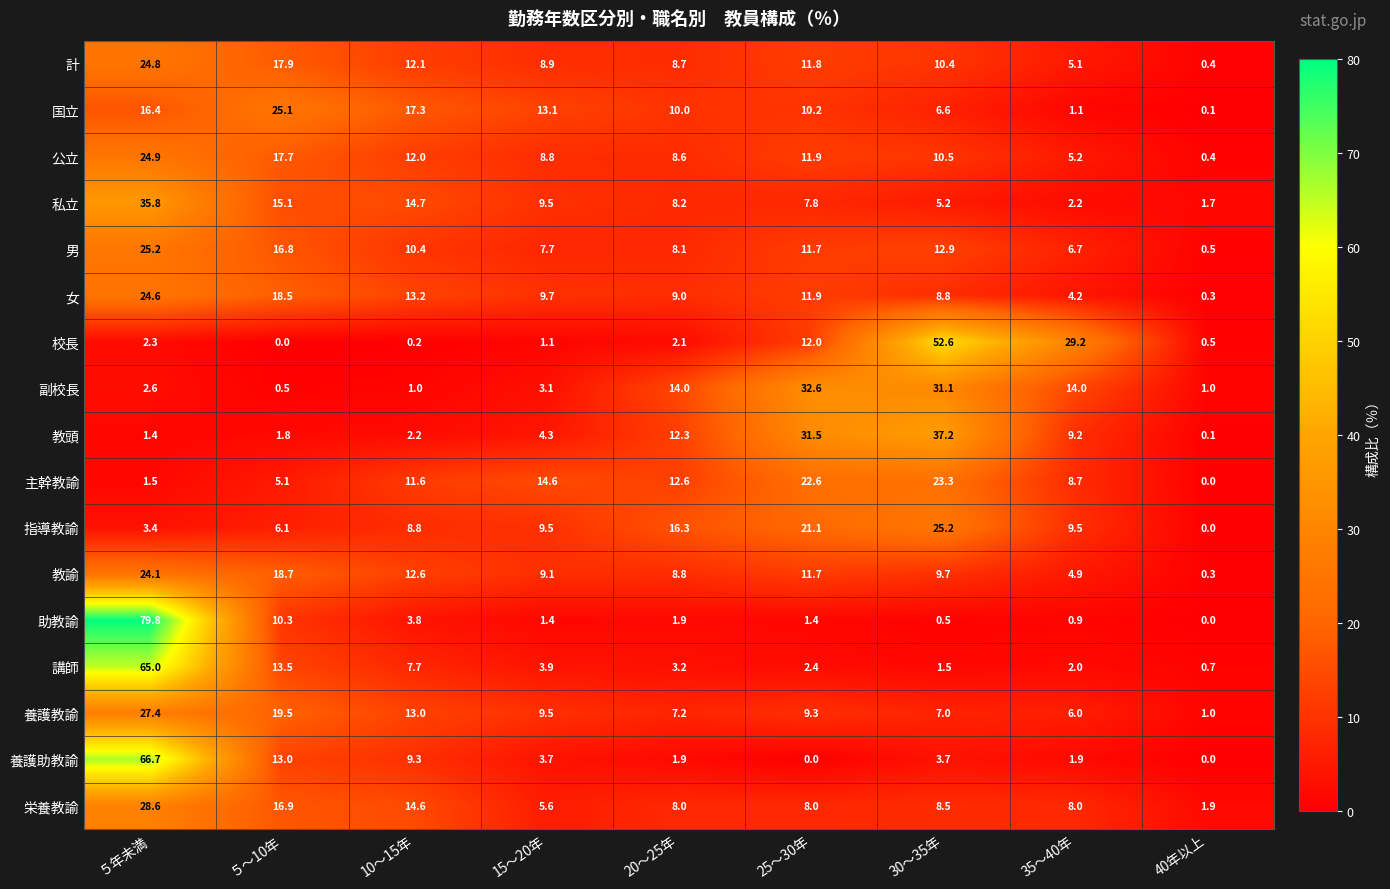

At which label is 養護教諭 closest to 14?

10〜15年